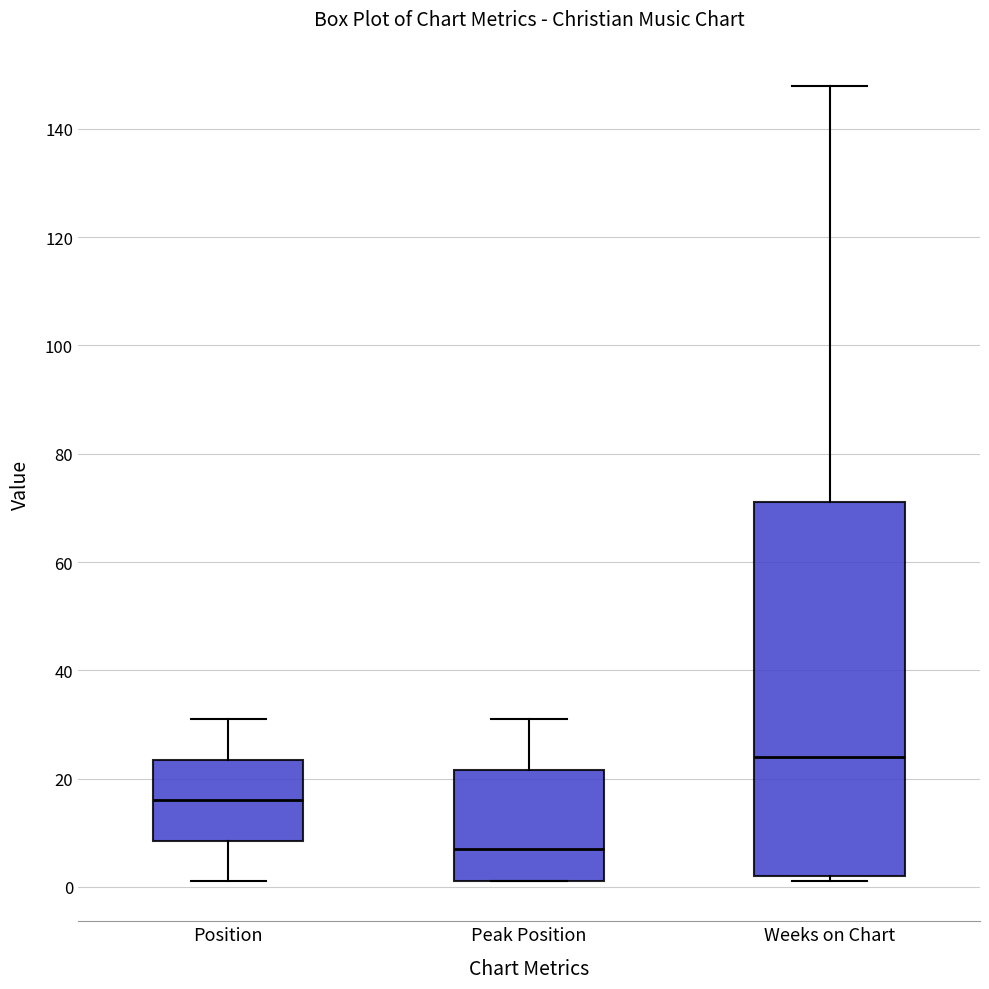

Where does the median line of the box for Weeks on Chart sit on the y-axis? The values are not printed on the chart, so give them approximately, as read against the axis.

24